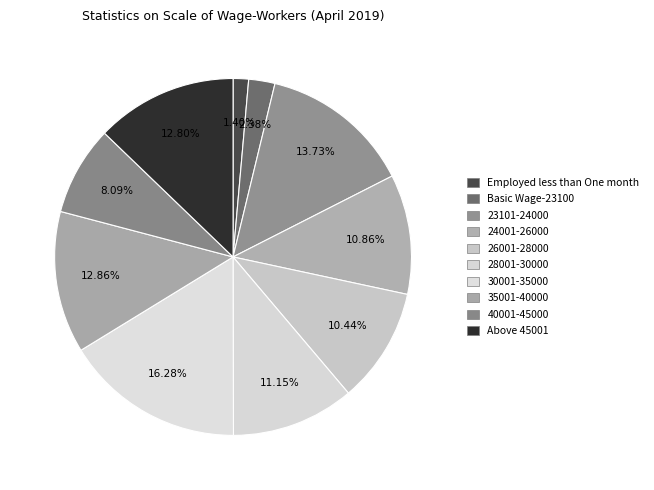

Count the number of slices in the pie.

10